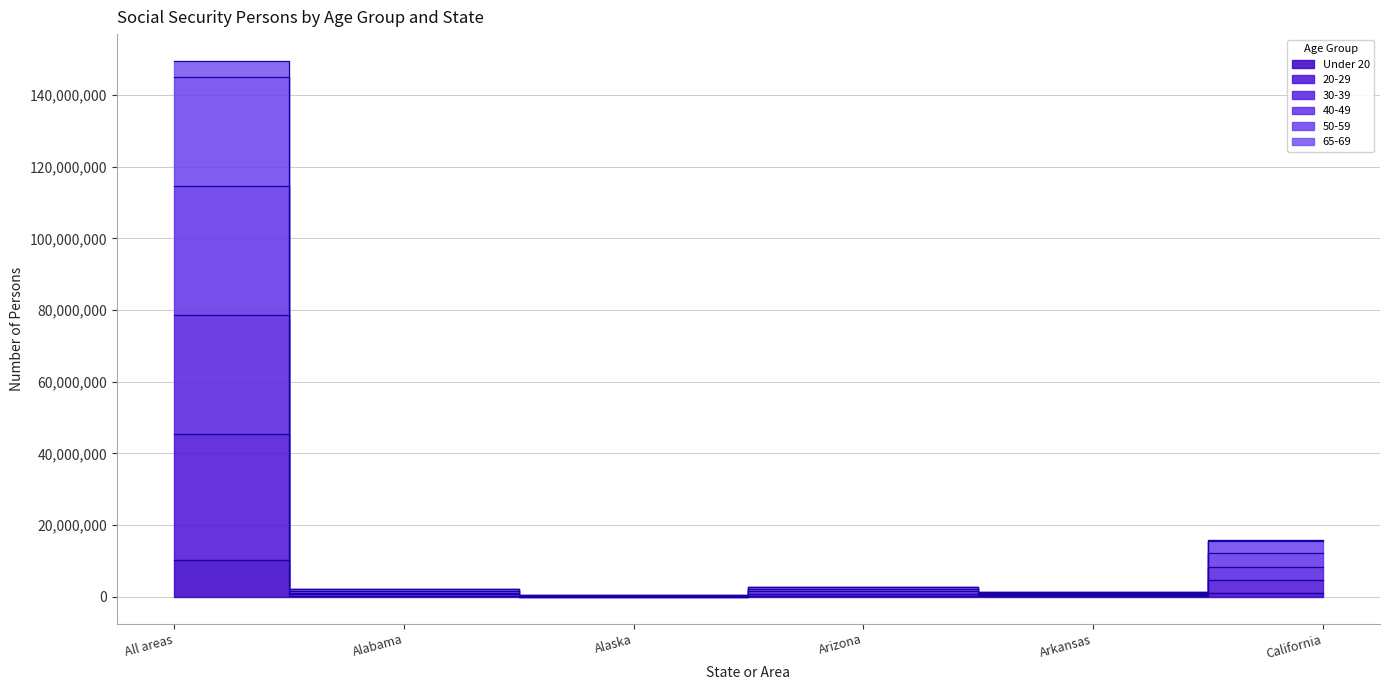

List the labels in order of 20-29 value, smallest first.

Alaska, Arkansas, Alabama, Arizona, California, All areas